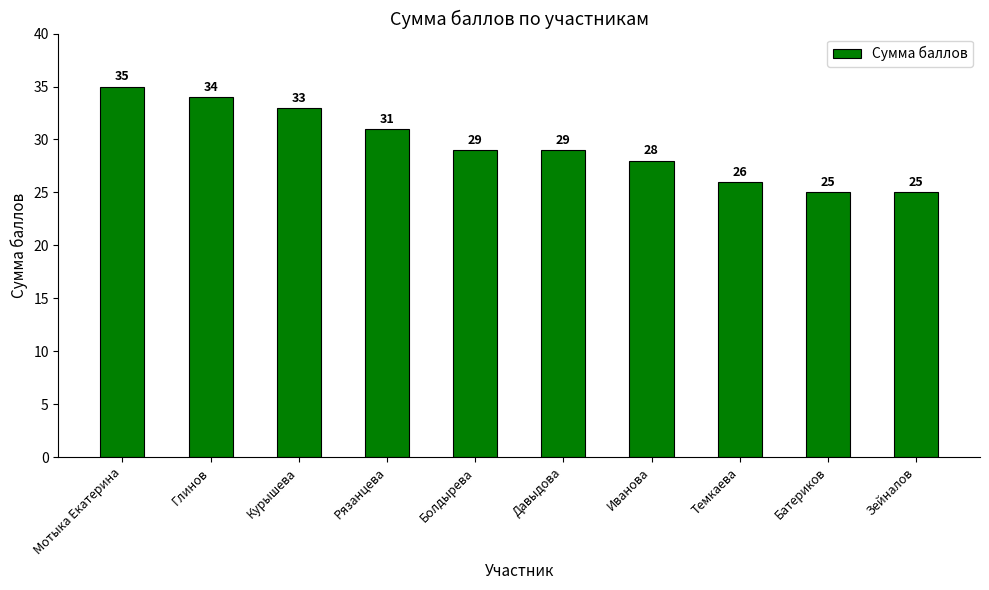

What position from the right is Глинов?

9